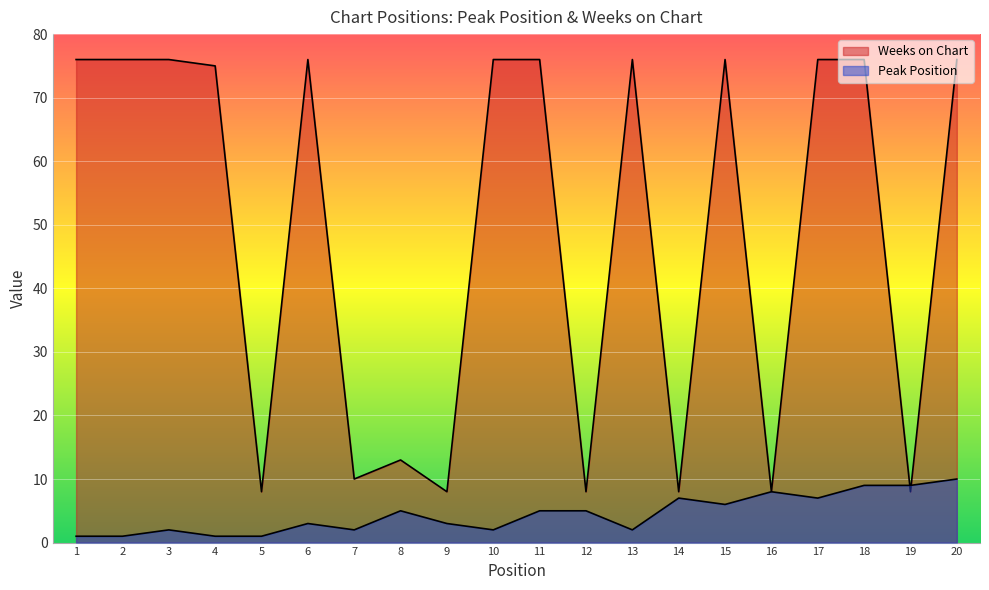

At which category is the sum across all series the highest?

20